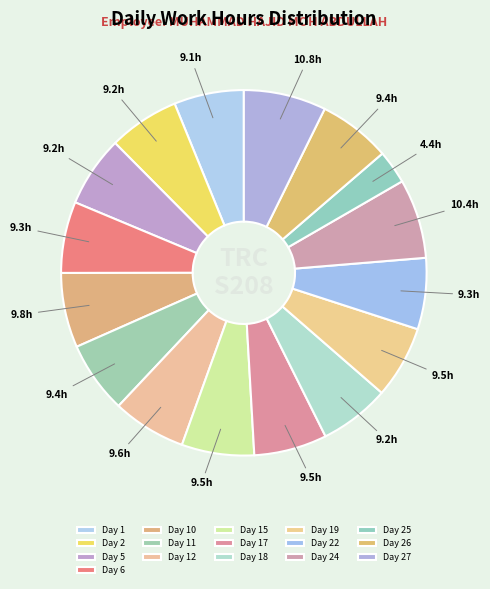

Is it true that Day 5 is 1% of the pie?

False